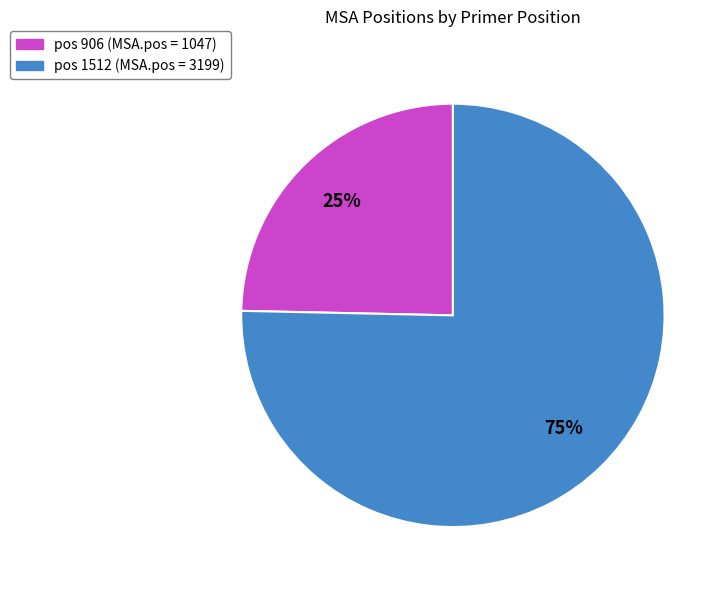

Does any single category account for the majority?

Yes